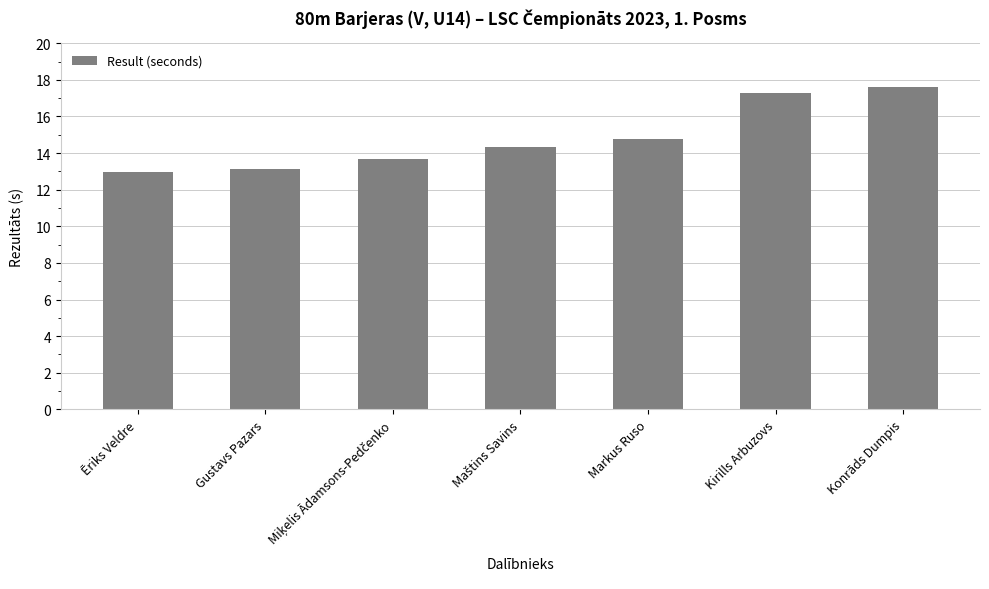

How many values exceed 14?

4